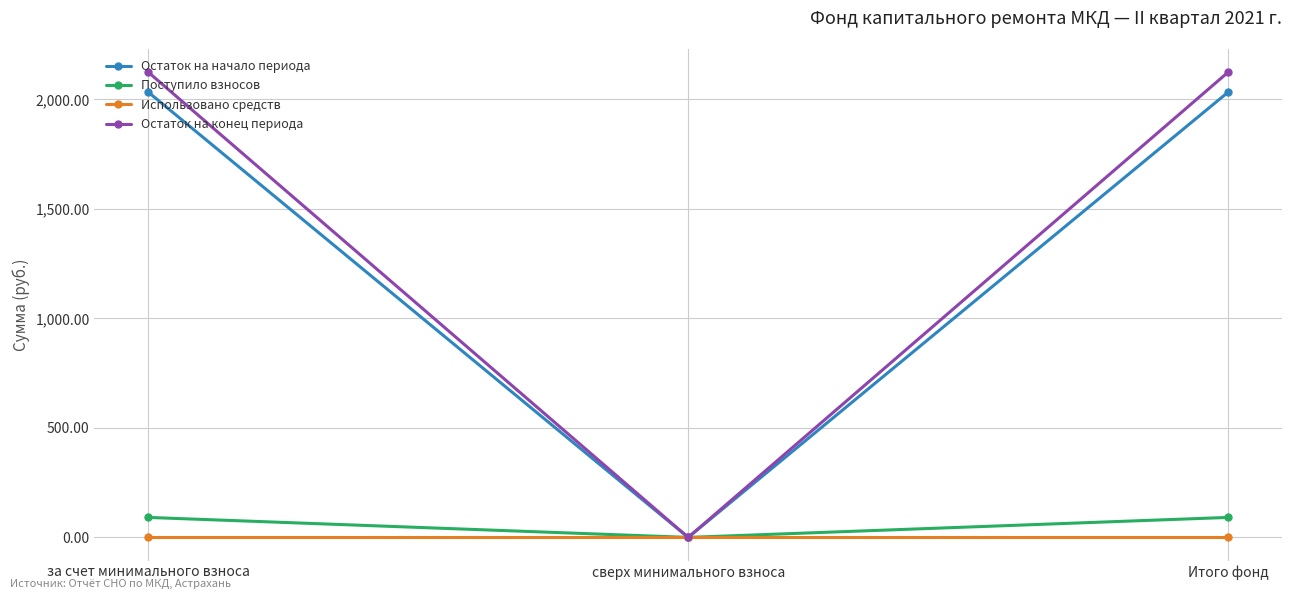

The Использовано средств series shows 0.0 at Итого фонд. True or false?

True